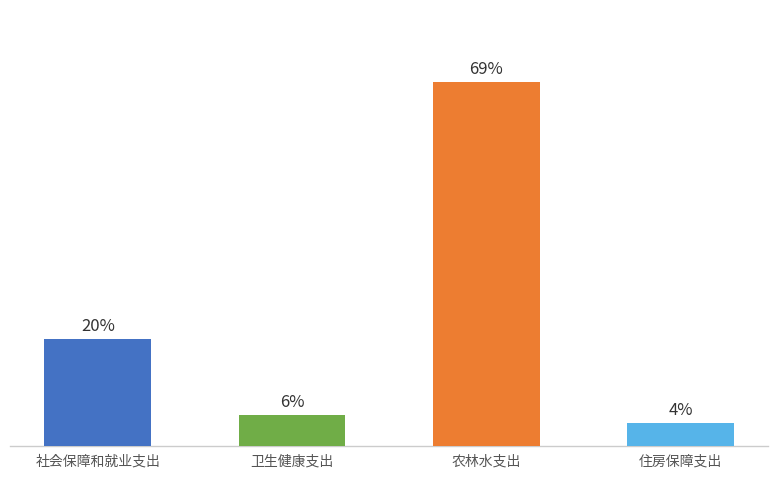

Are the bars horizontal?

No